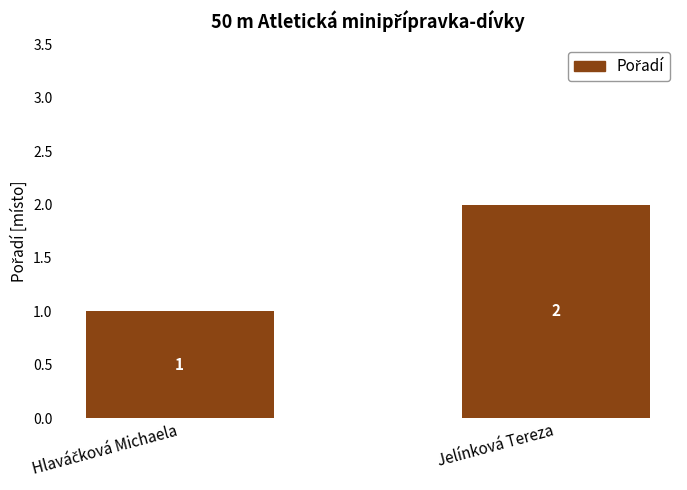

What is the value of the 1st bar from the left?

1